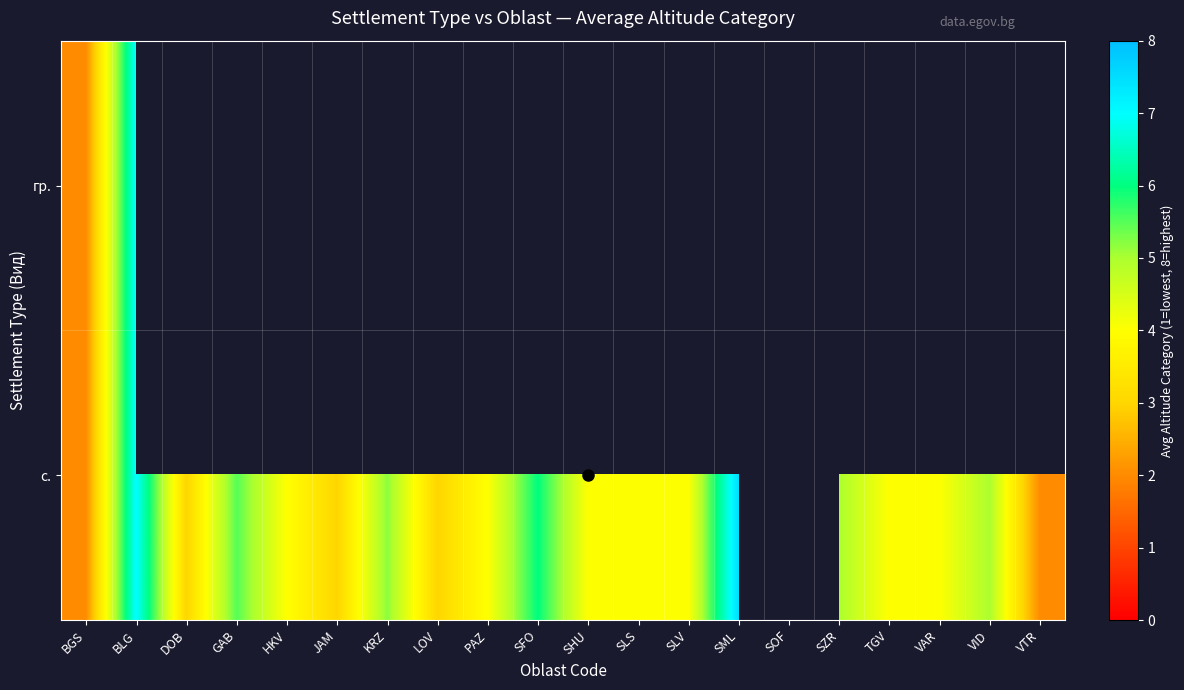

How many data points in row_1 are less than 4?

5